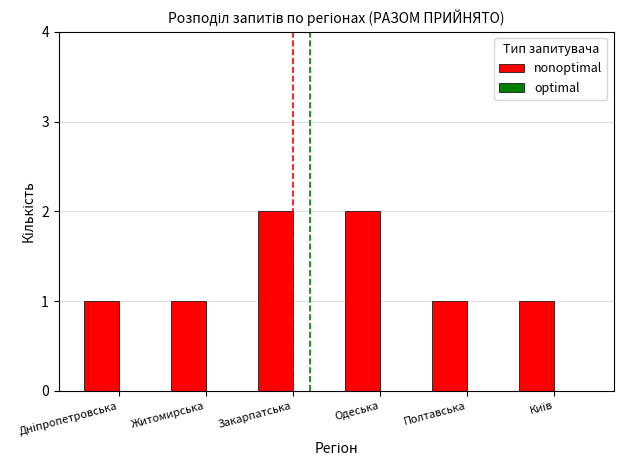

What is the value of the 4th bar from the left?

2